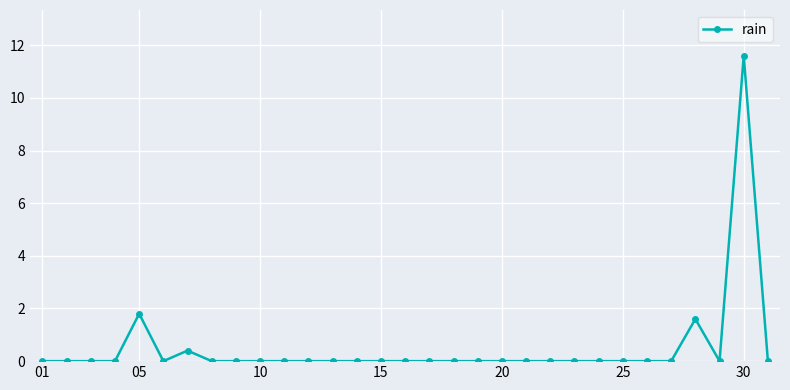

What is the sum of all values?

15.4